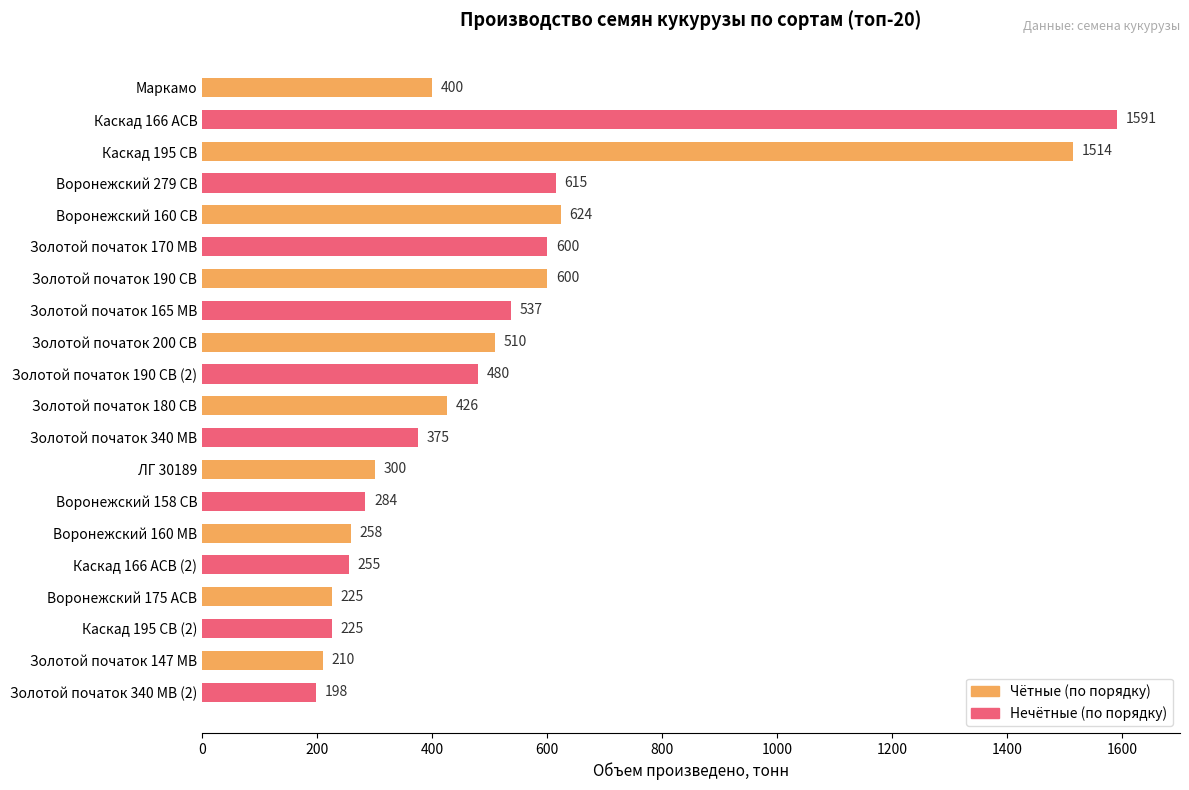

Between Золотой початок 180 СВ and Воронежский 158 СВ, which is larger?

Золотой початок 180 СВ